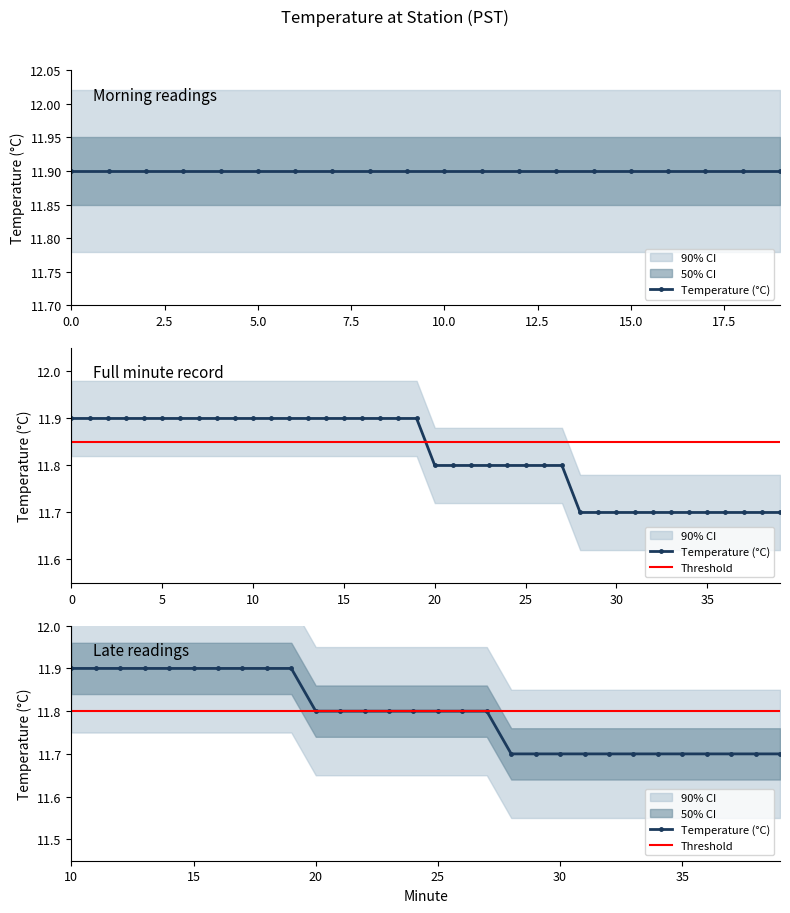

The value at 9 is 16.5. True or false?

False